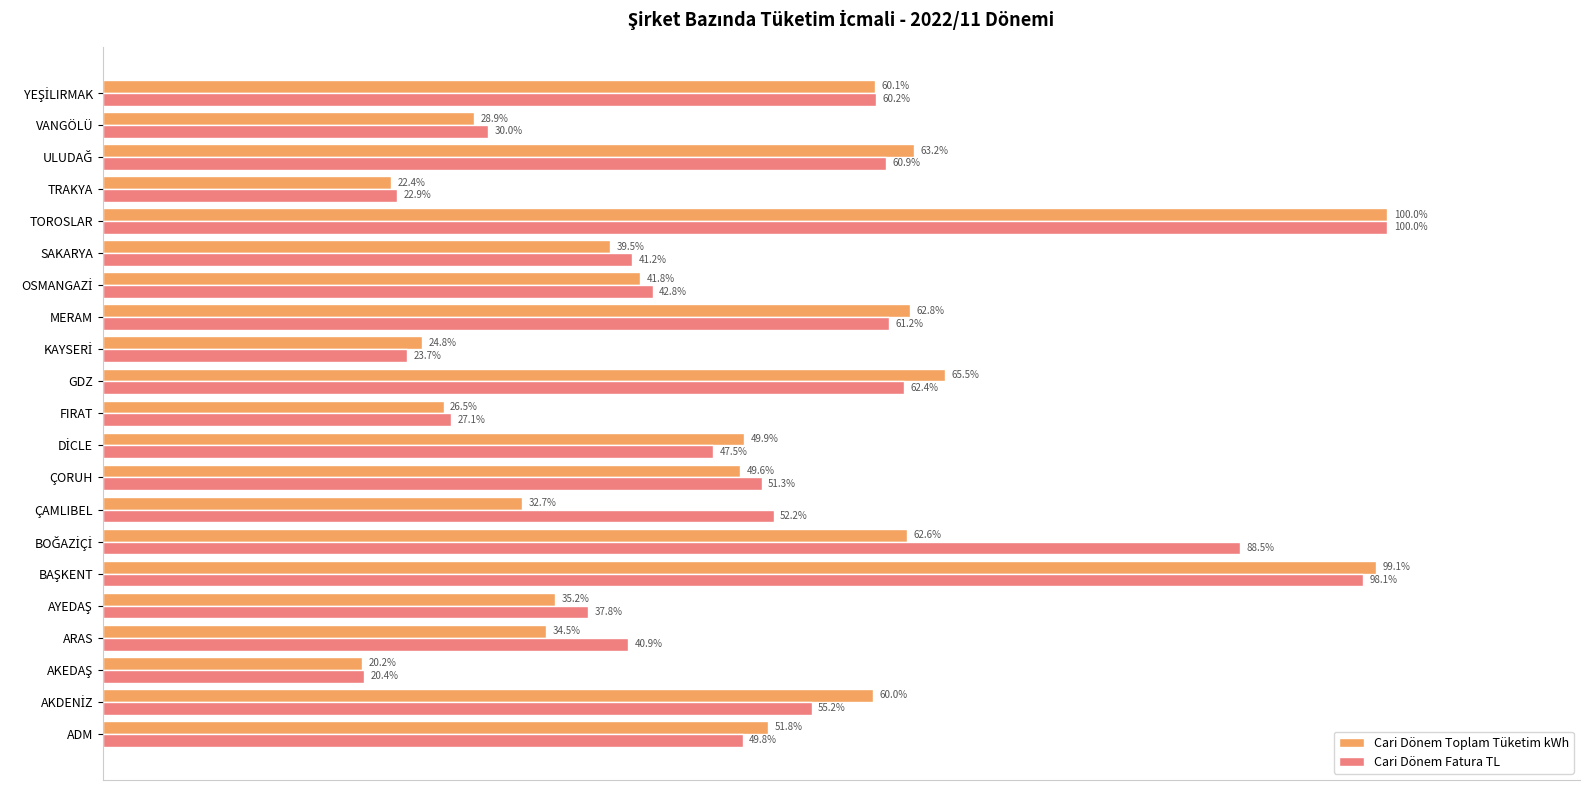

Rank the series by their average value, from highest to lowest.

Cari Dönem Fatura TL, Cari Dönem Toplam Tüketim kWh